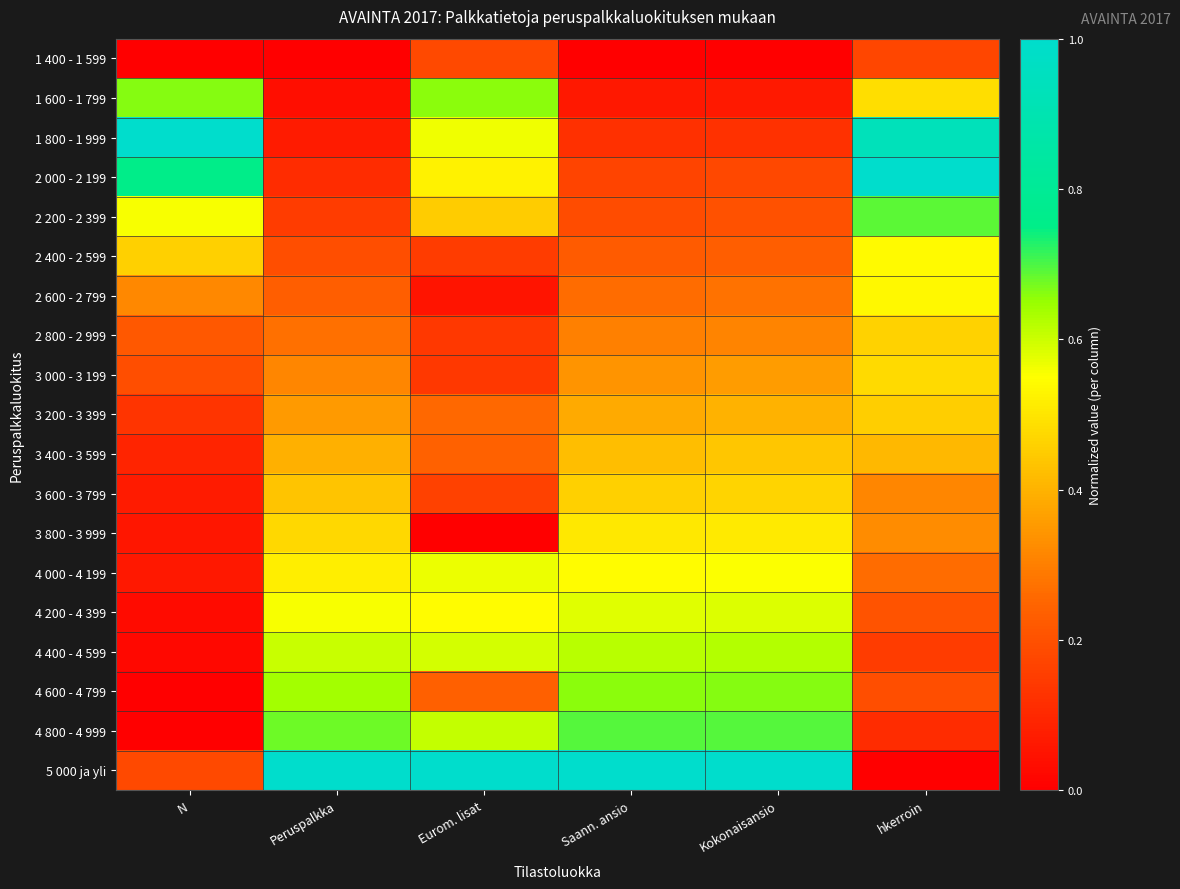

At how many categories does at least one series exceed 0?

6